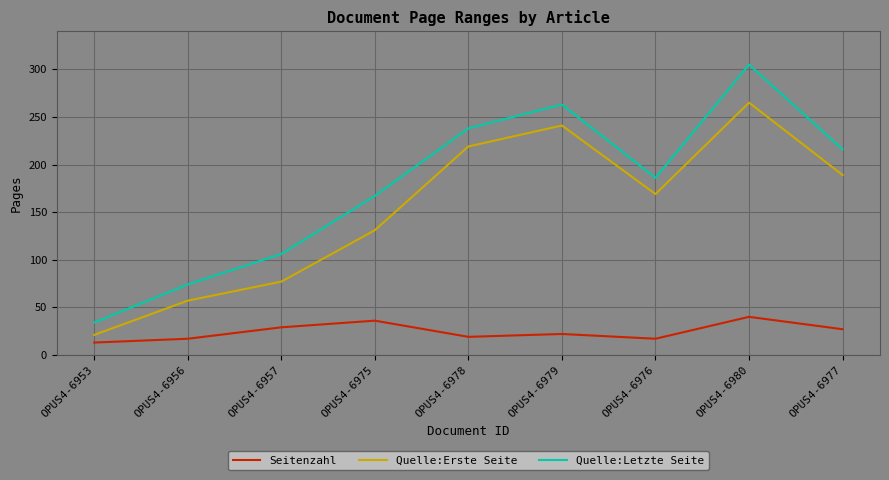

Reading left to right, extract all data points from this chart.

Seitenzahl: 13	17	29	36	19	22	17	40	27
Quelle:Erste Seite: 21	57	77	131	219	241	169	265	189
Quelle:Letzte Seite: 34	74	106	167	238	263	186	305	216